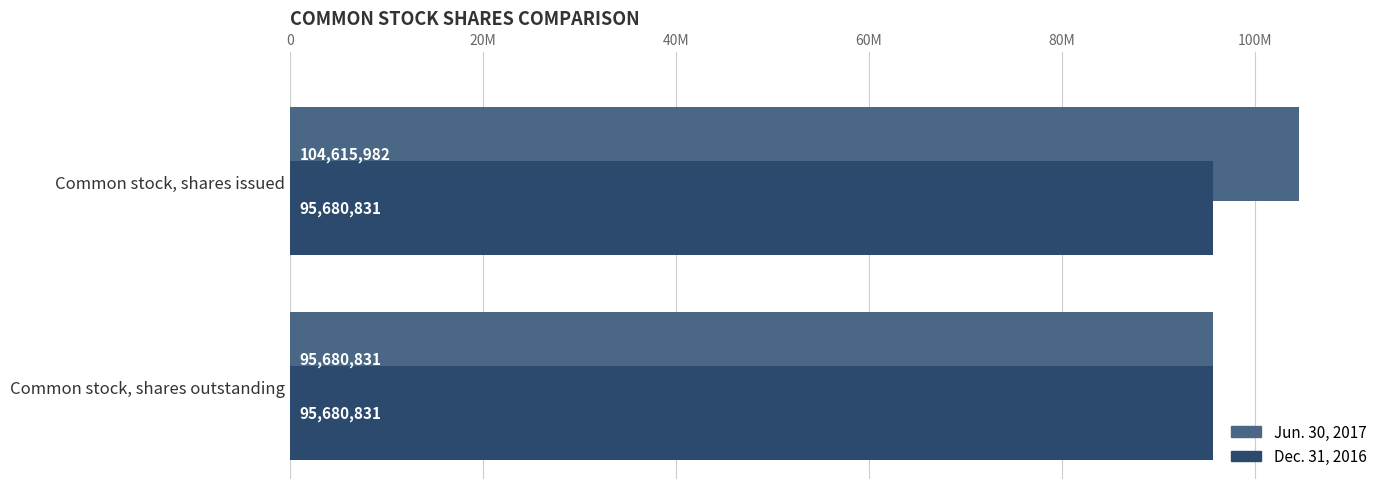

What is the label of the 2nd bar from the right?

Common stock, shares issued